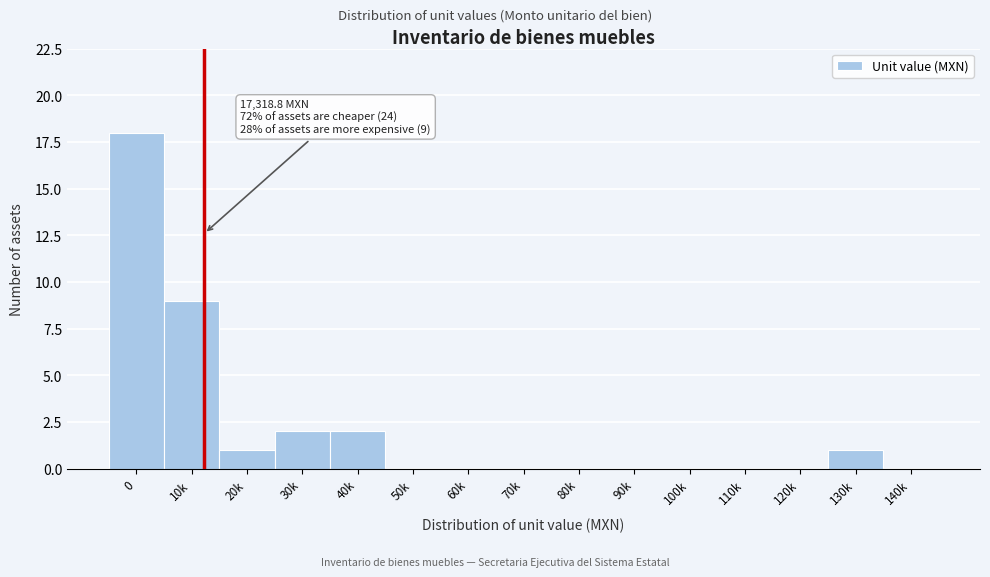

Reading left to right, transcribe all the data shown in this chart.

0=18	10k=9	20k=1	30k=2	40k=2	50k=0	60k=0	70k=0	80k=0	90k=0	100k=0	110k=0	120k=0	130k=1	140k=0